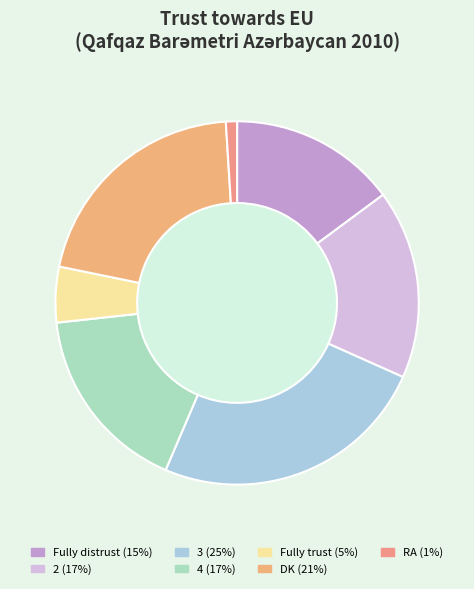

Count the number of slices in the pie.

7